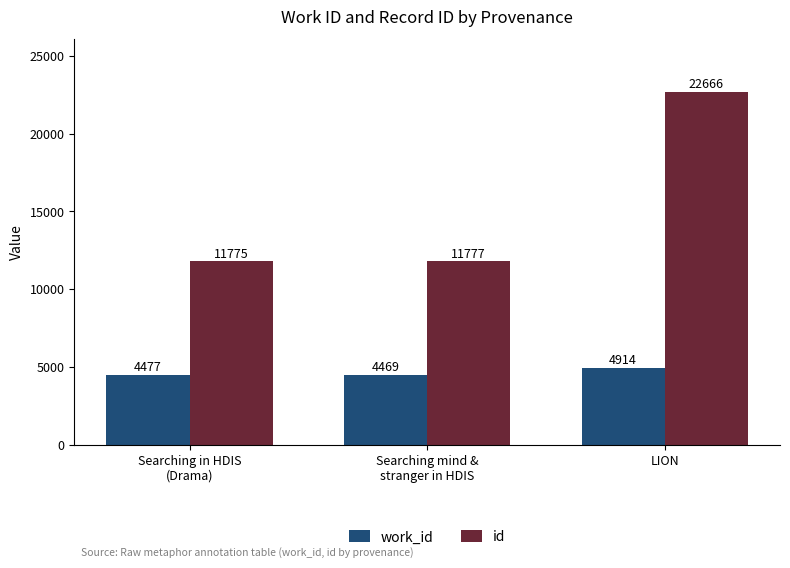

List the series in order of their overall mean, lowest first.

work_id, id